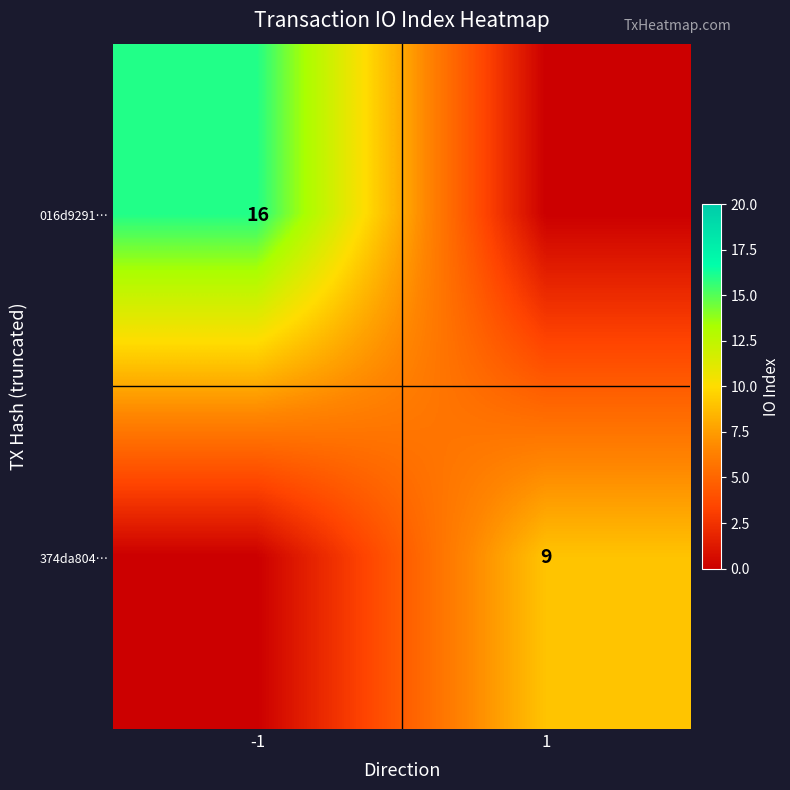

The value of 016d9291… at -1 is 16. True or false?

True